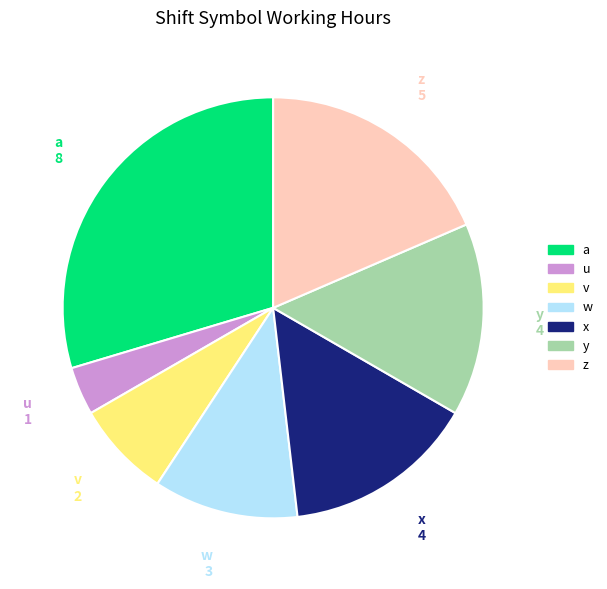

Do z and u together represent more than half of the pie?

No